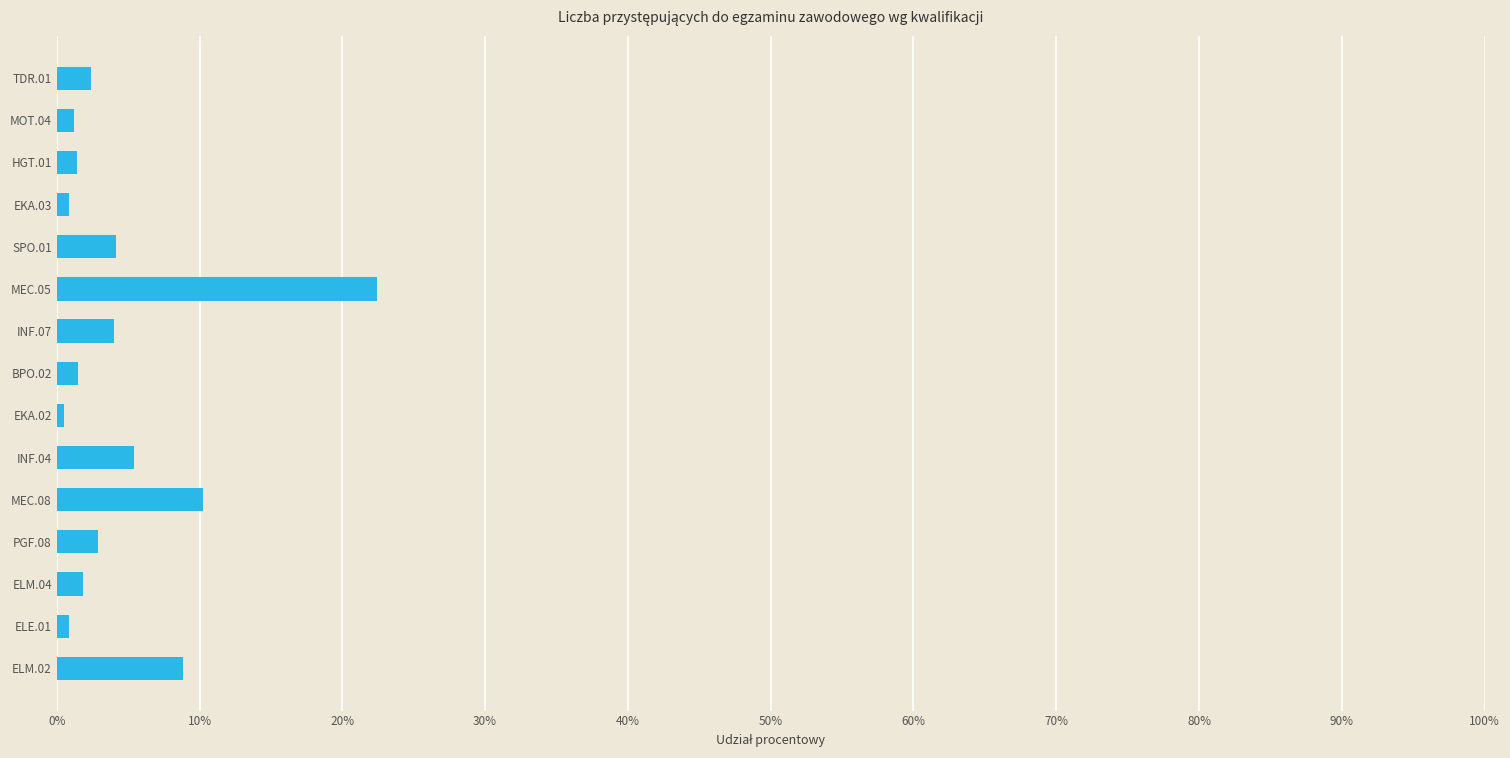

What is the maximum value shown in the chart?

0.2